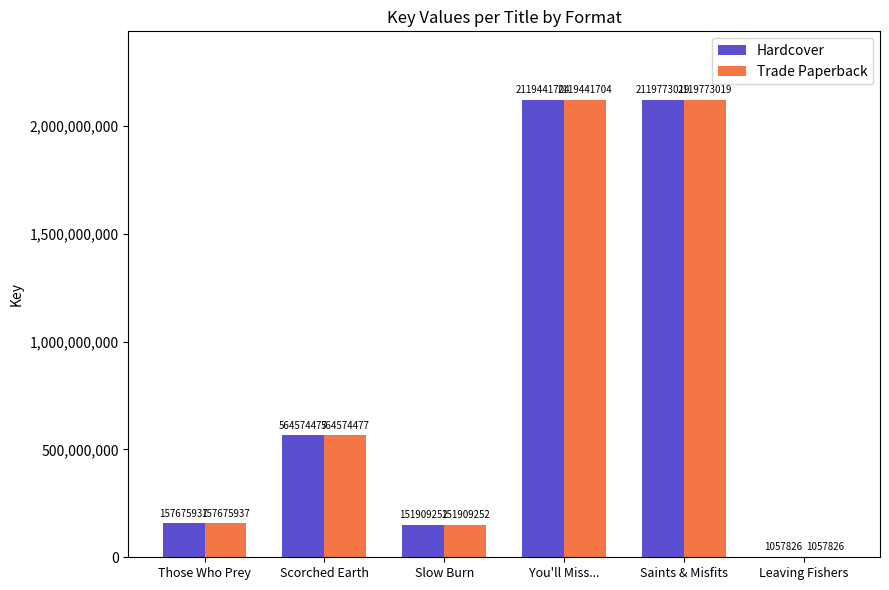

Reading left to right, what are all the values shown in this chart?

Hardcover: Those Who Prey=157675937	Scorched Earth=564574477	Slow Burn=151909252	You'll Miss...=2119441704	Saints & Misfits=2119773019	Leaving Fishers=1057826
Trade Paperback: Those Who Prey=157675937	Scorched Earth=564574477	Slow Burn=151909252	You'll Miss...=2119441704	Saints & Misfits=2119773019	Leaving Fishers=1057826